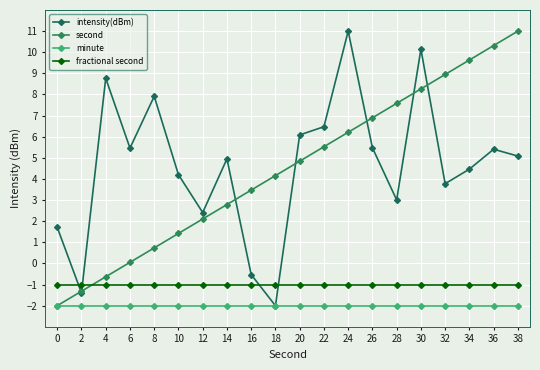

True or false: intensity(dBm) has more than 0 points higher than both neighbors.

True